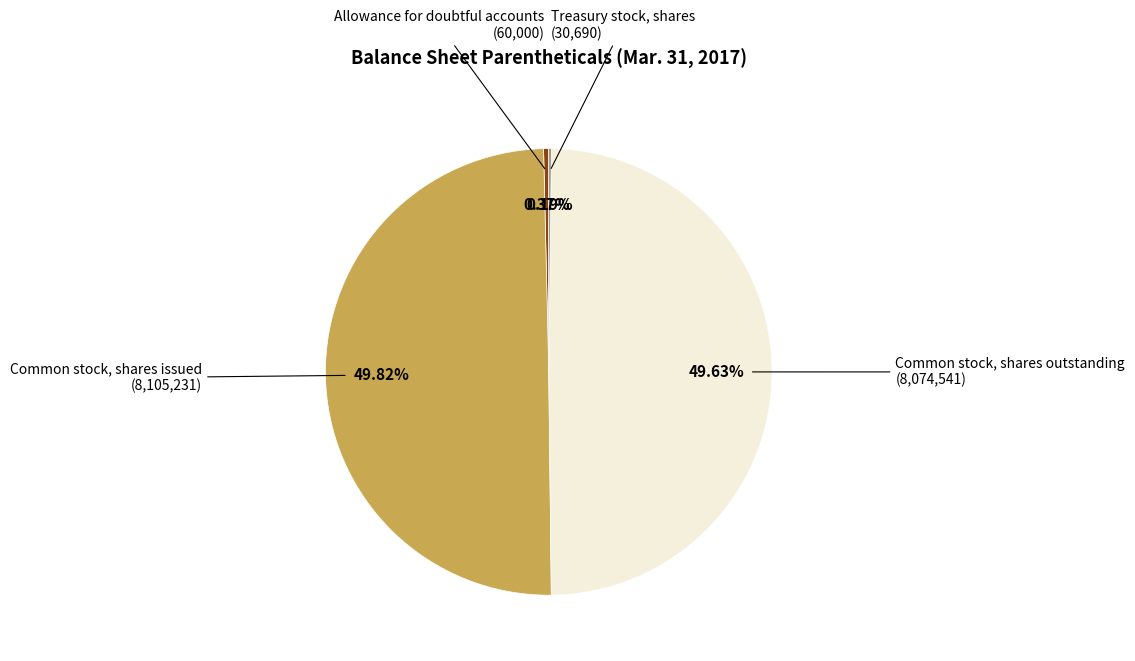

Is the sum of Common stock, shares issued and Common stock, shares outstanding greater than half?

Yes